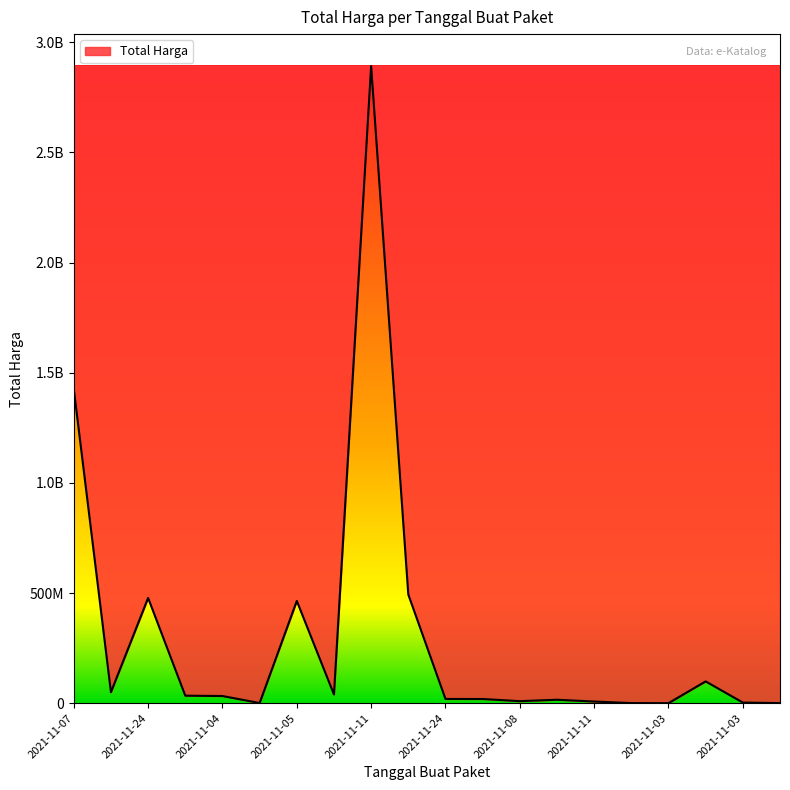

Reading right to left, what are all the values shown in this chart?

265000	2772000	98772570	78000	333600	7401240	15513960	9180000	18900000	19175000	493000000	2892122000	39440000	464002100	577875	32441200	34000000	477600000	49730040	1425867900